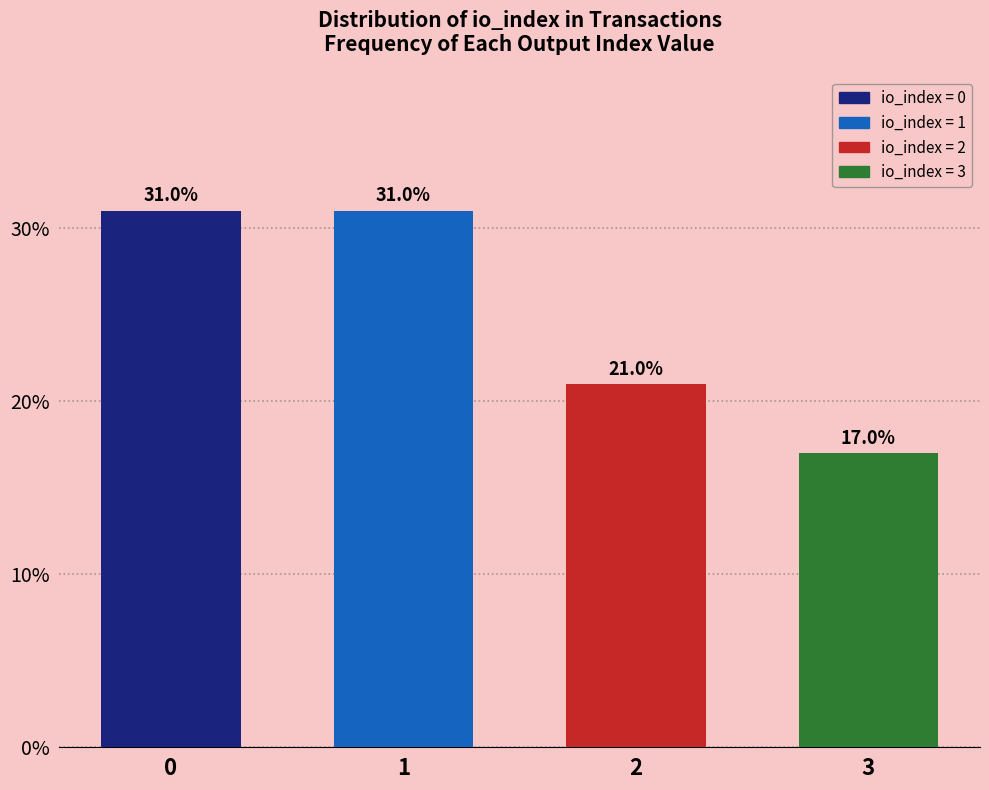

Reading right to left, list all the values displayed in this chart.

3=17	2=21	1=31	0=31